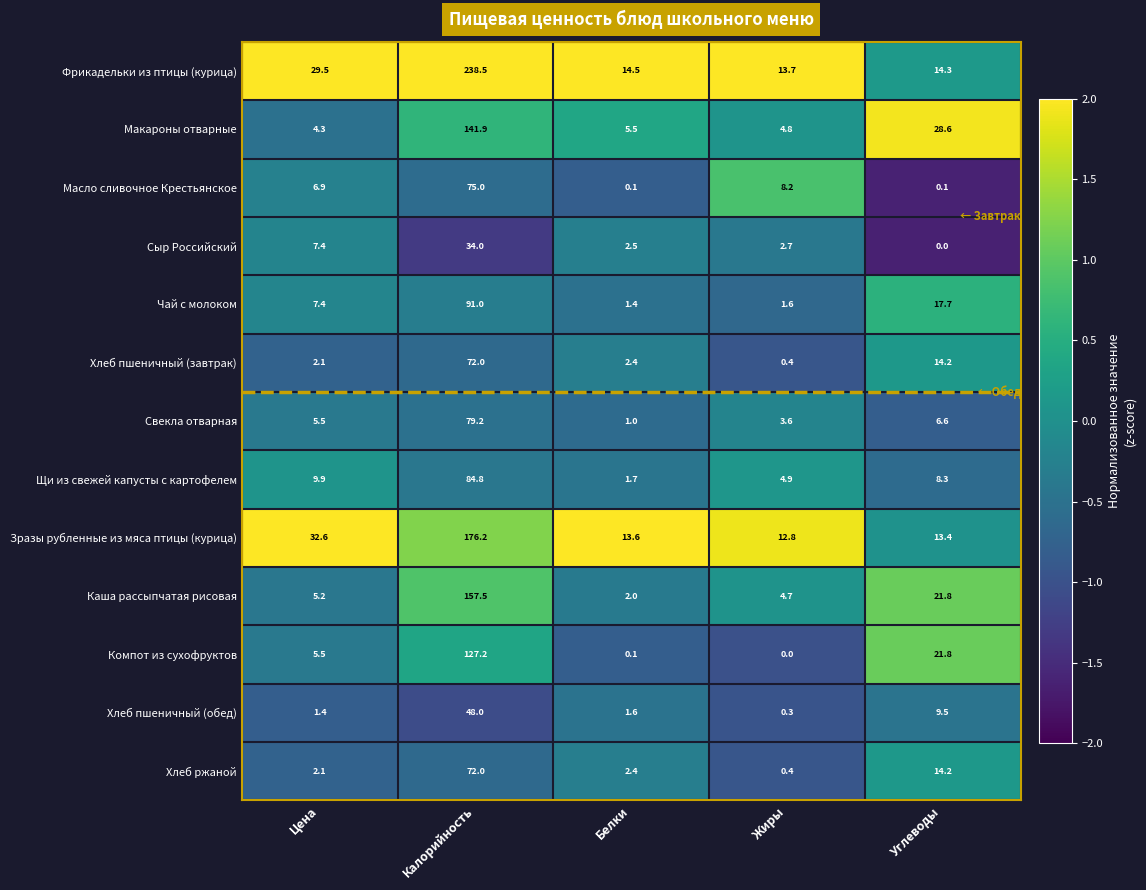

Rank the categories by Каша рассыпчатая рисовая value from lowest to highest.

Белки, Жиры, Цена, Углеводы, Калорийность